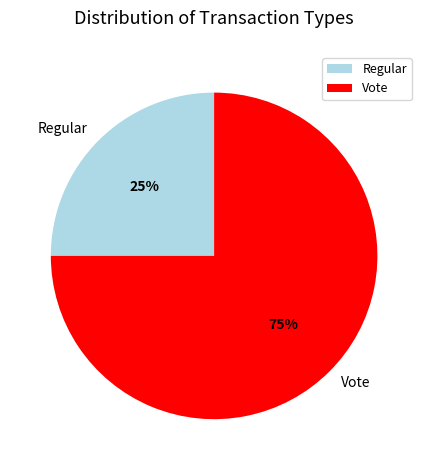

Between Vote and Regular, which is larger?

Vote